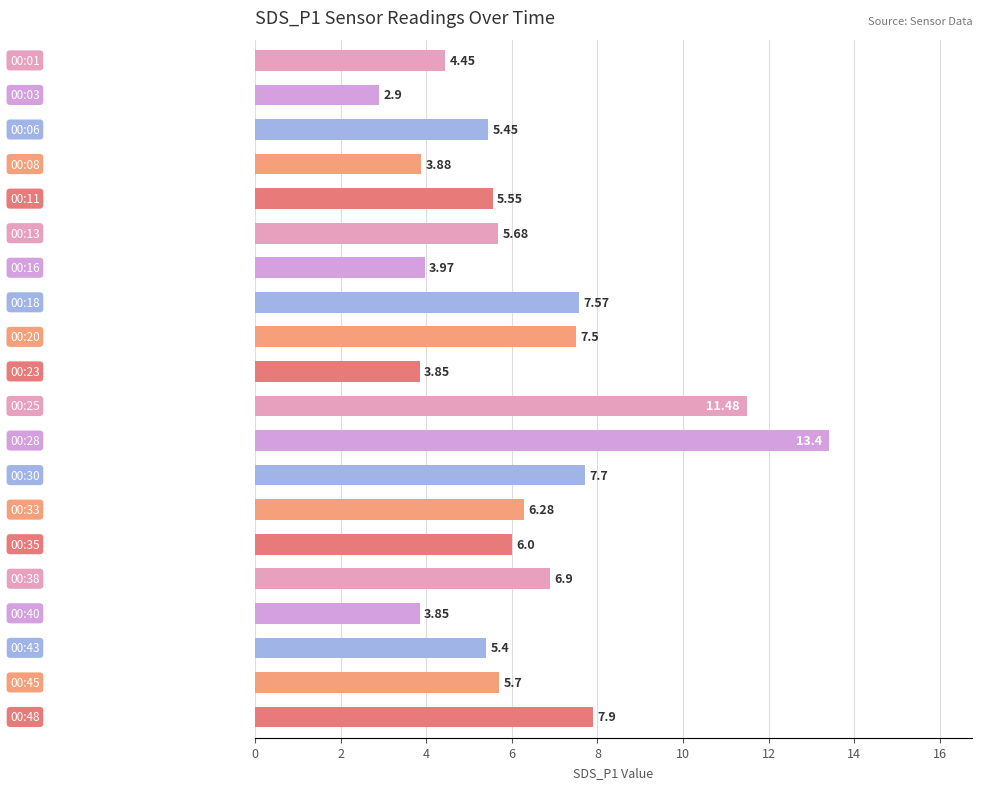

What is the difference between the second highest and minimum values?

8.6